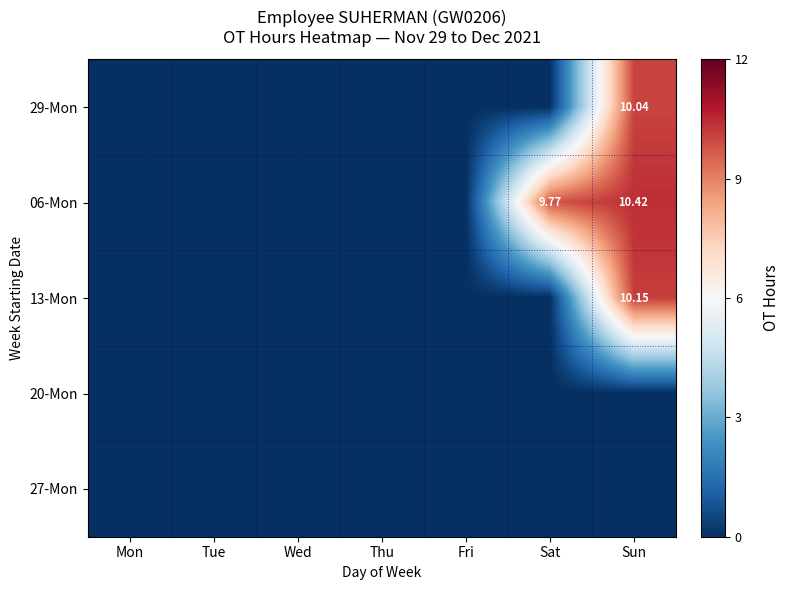

Is it true that 20-Mon equals 0.0 at Wed?

True